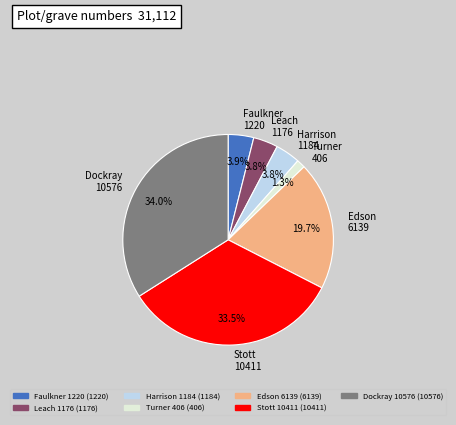

What percentage is NOT represented by Harrison 1184?

96.2%